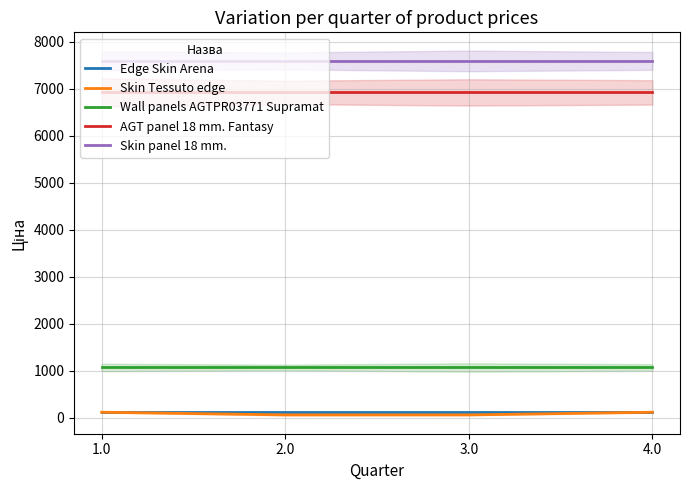

Reading left to right, extract all data points from this chart.

Edge Skin Arena: 1.0=114.1	2.0=114.1	3.0=114.1	4.0=114.1
Skin Tessuto edge: 1.0=114.1	2.0=57.0	3.0=57.0	4.0=114.1
Wall panels AGTPR03771 Supramat: 1.0=1067.3	2.0=1067.3	3.0=1067.3	4.0=1067.3
AGT panel 18 mm. Fantasy: 1.0=6925.7	2.0=6925.7	3.0=6925.7	4.0=6925.7
Skin panel 18 mm.: 1.0=7596.5	2.0=7596.5	3.0=7596.5	4.0=7596.5